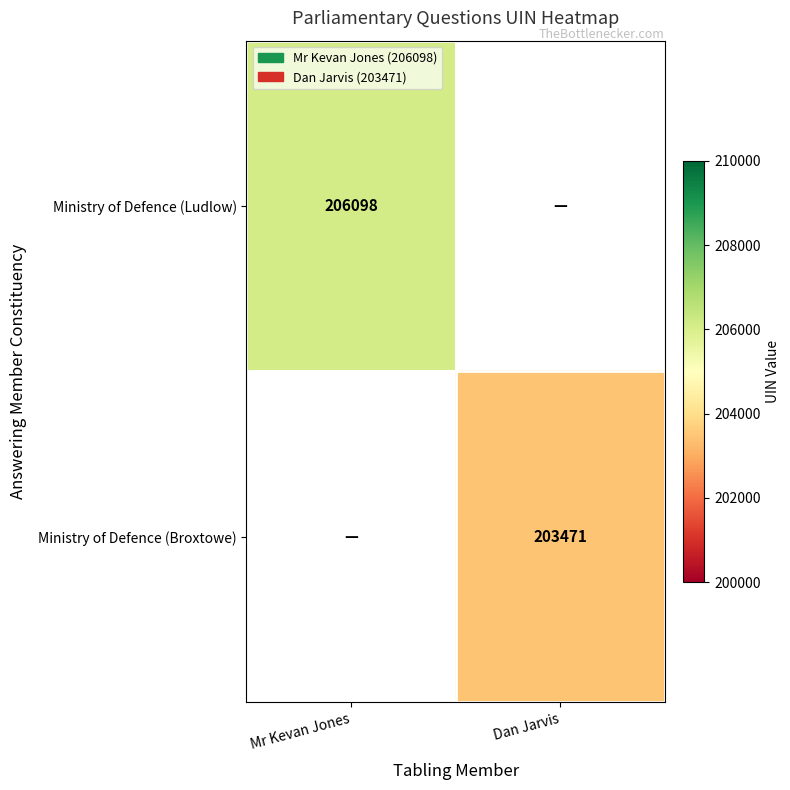

Which label corresponds to the largest value in the chart?

Mr Kevan Jones